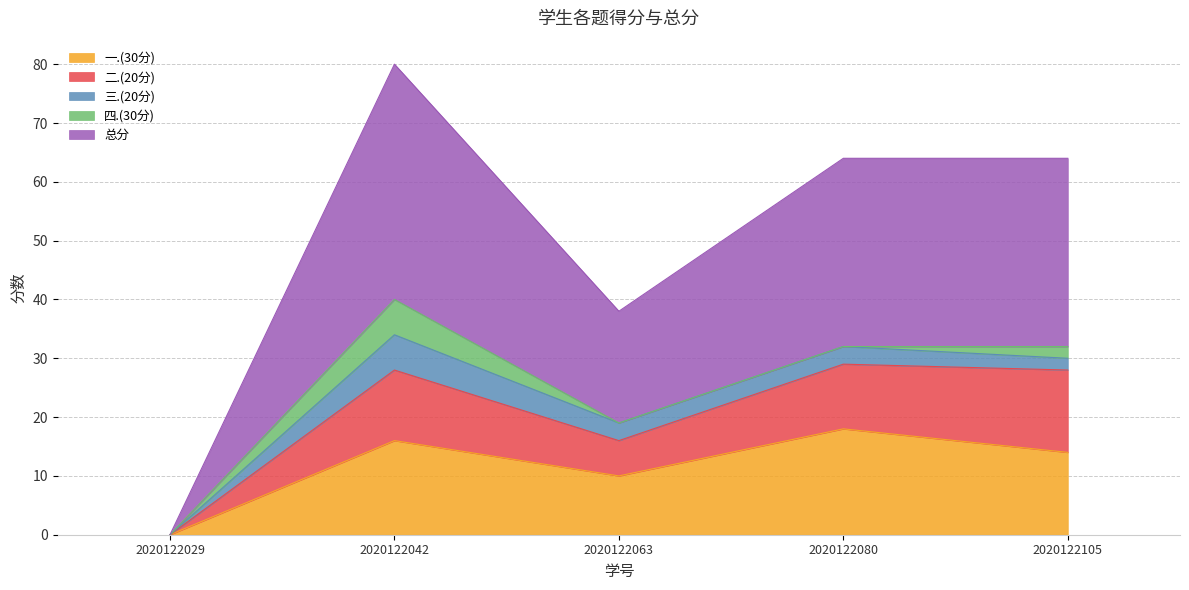

How many positive values does the 一.(30分) series have?

4